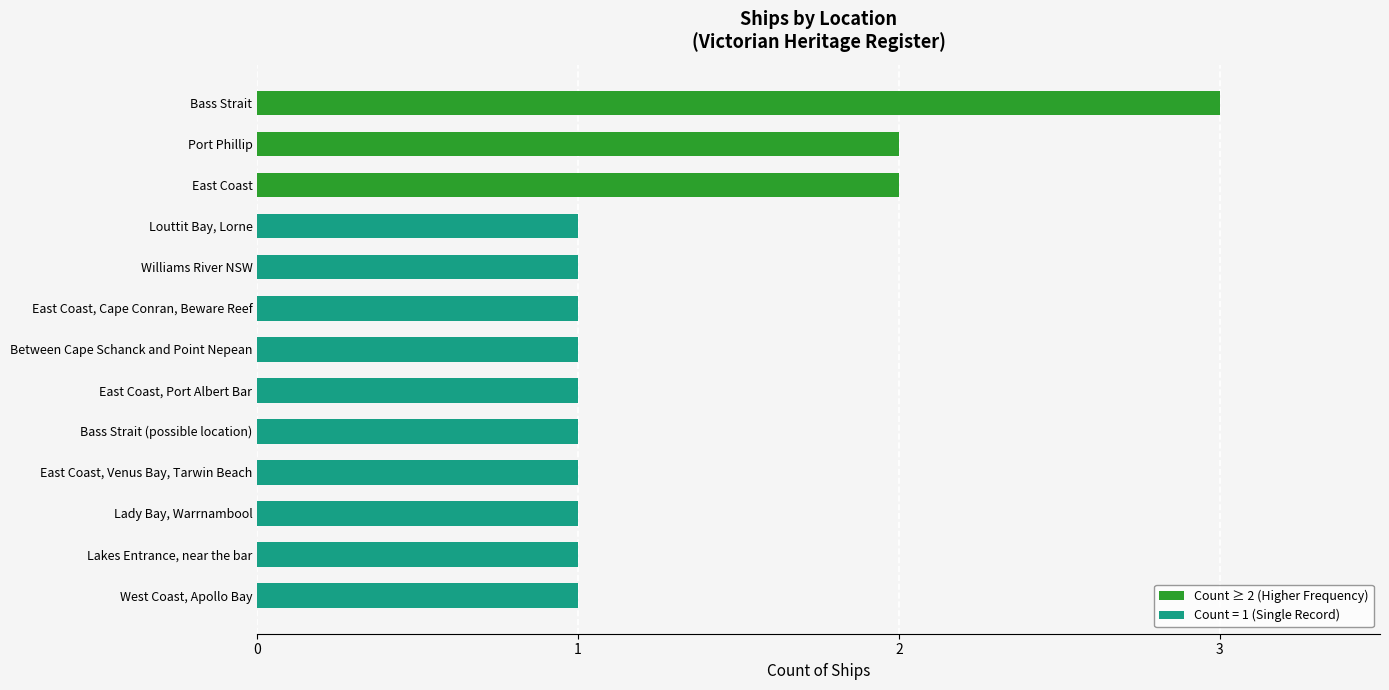

What is the sum of all values?

17